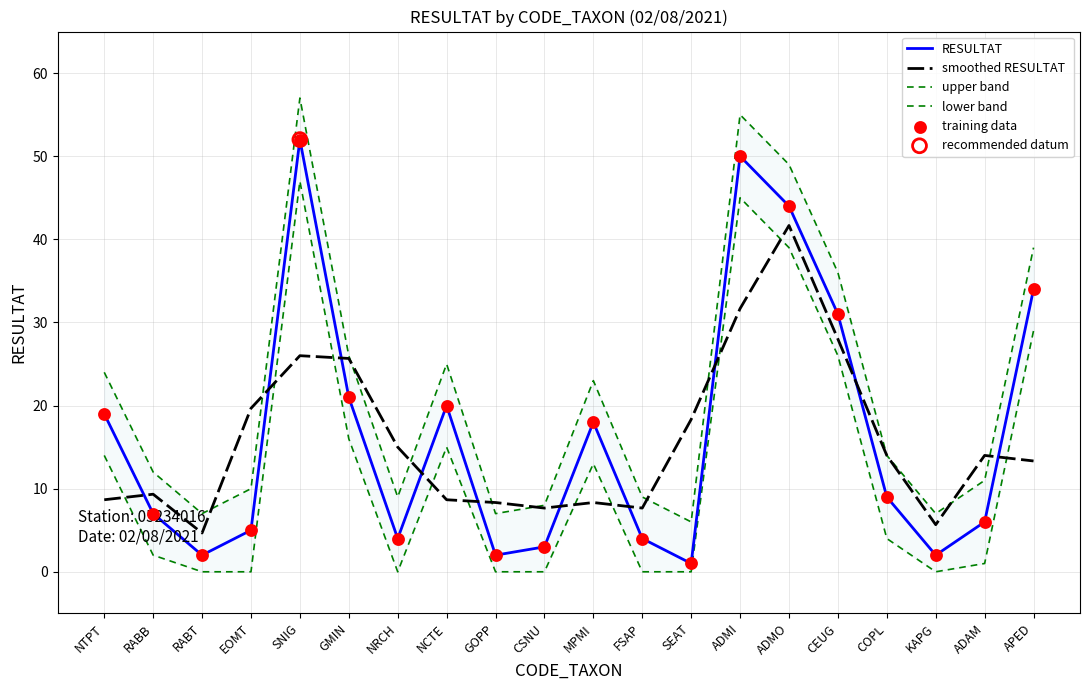

Is the value of smoothed RESULTAT at APED greater than the value of lower band at FSAP?

Yes